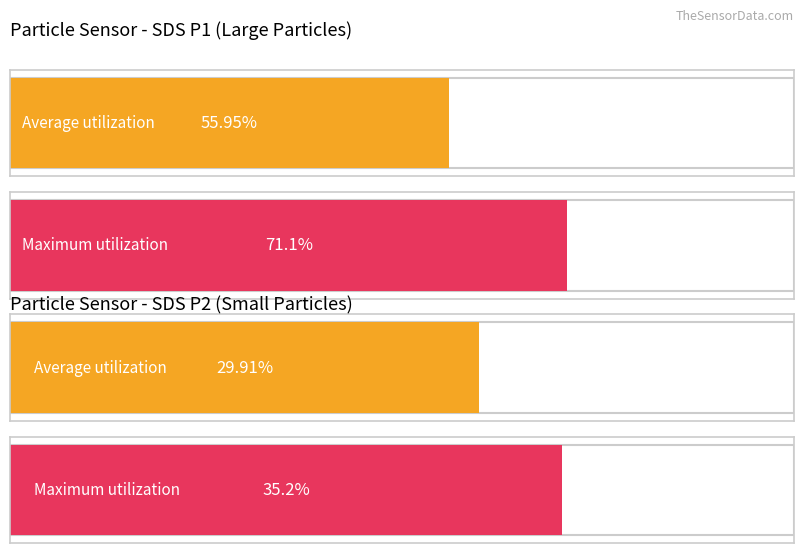

The Maximum utilization series shows 50.8 at 4. True or false?

False